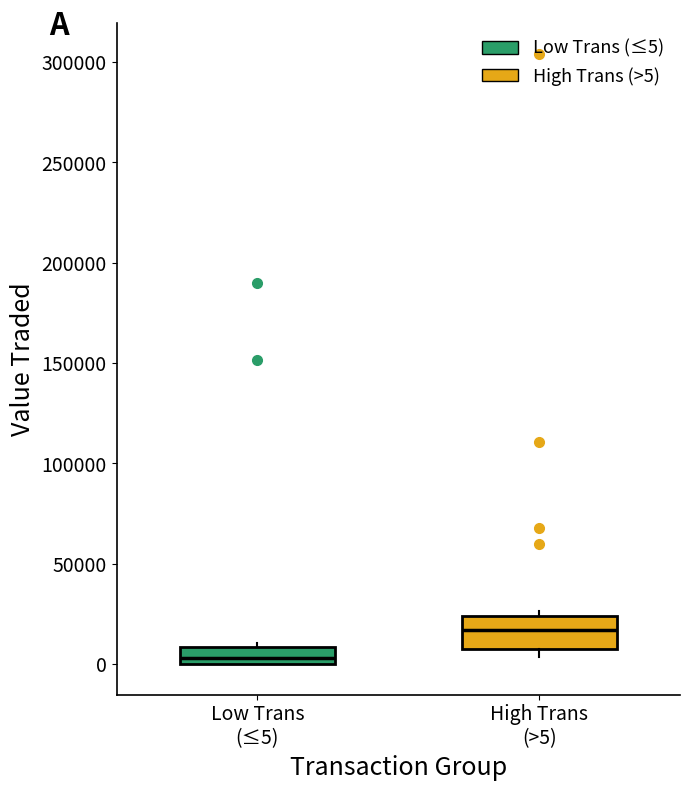

Where is the lower edge of the box for High Trans (>5) on the y-axis? The values are not printed on the chart, so give them approximately, as read against the axis.

10000